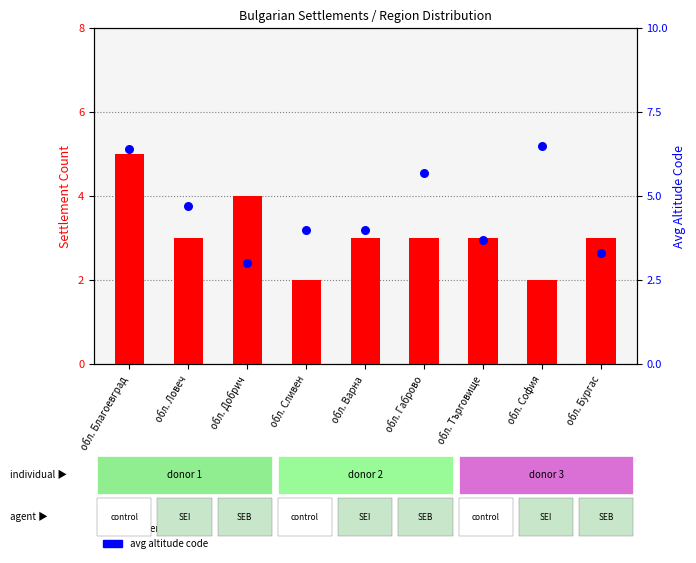

At which category is the sum across all series the highest?

обл. Благоевград